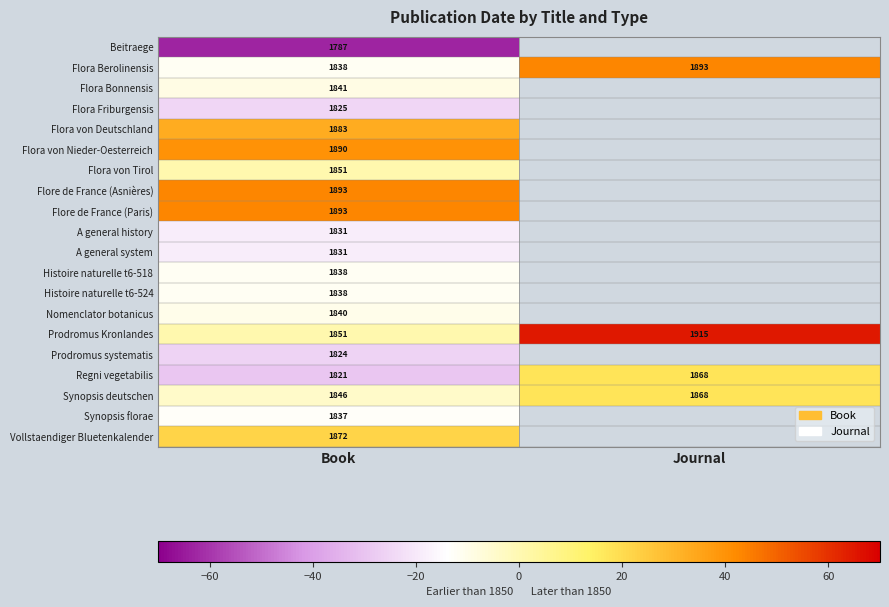

Is it true that Regni vegetabilis equals 2753 at Book?

False